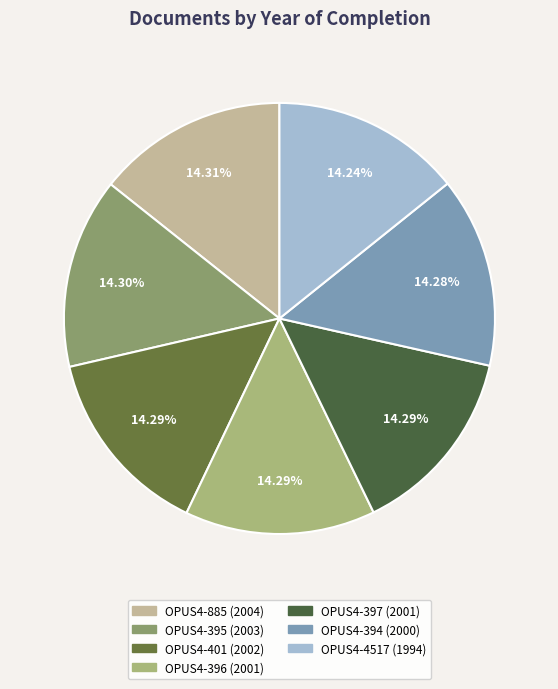

Approximately how many times larger is the value at OPUS4-4517 compared to OPUS4-396?

1.0